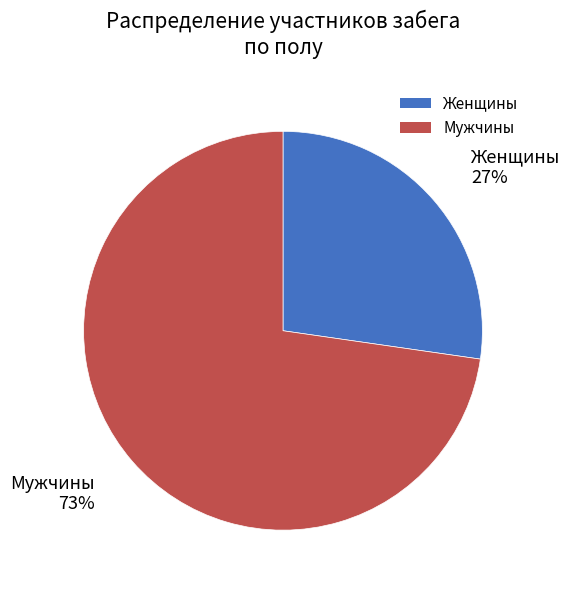

Which slice is the largest?

Мужчины